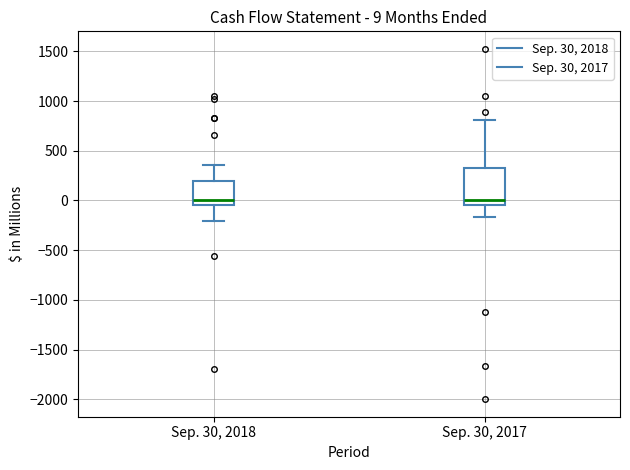

Which box is the tallest, from its lower edge to its upper edge?

Sep. 30, 2017